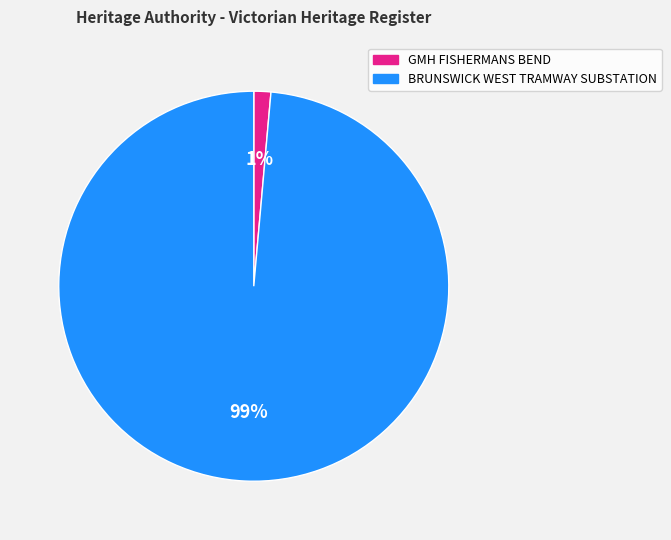

What is the majority slice?

BRUNSWICK WEST TRAMWAY SUBSTATION